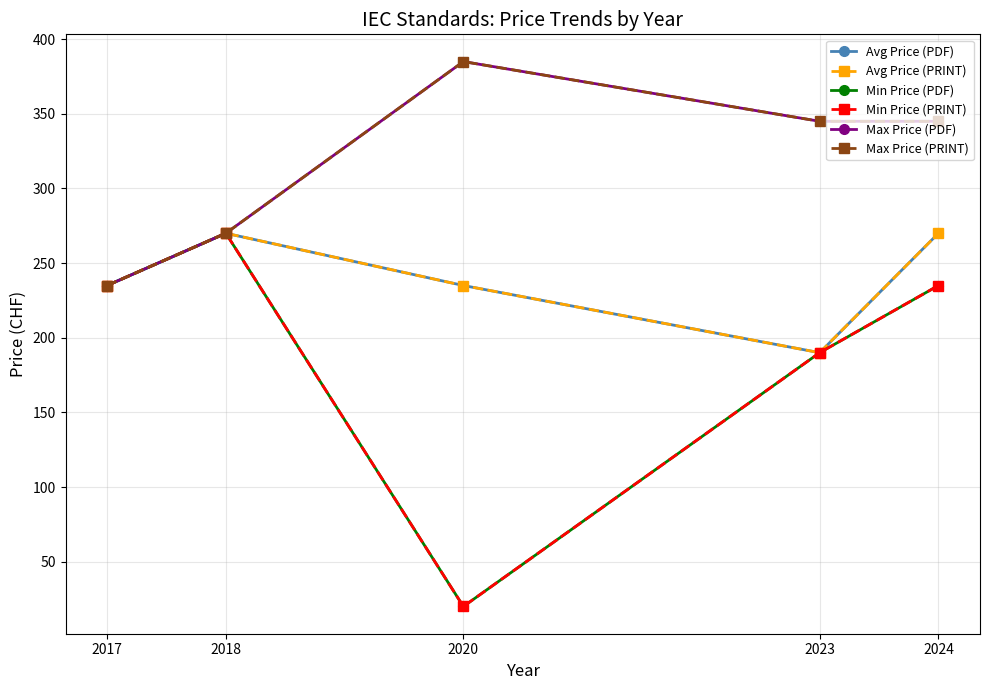

Does the chart have visible grid lines?

Yes